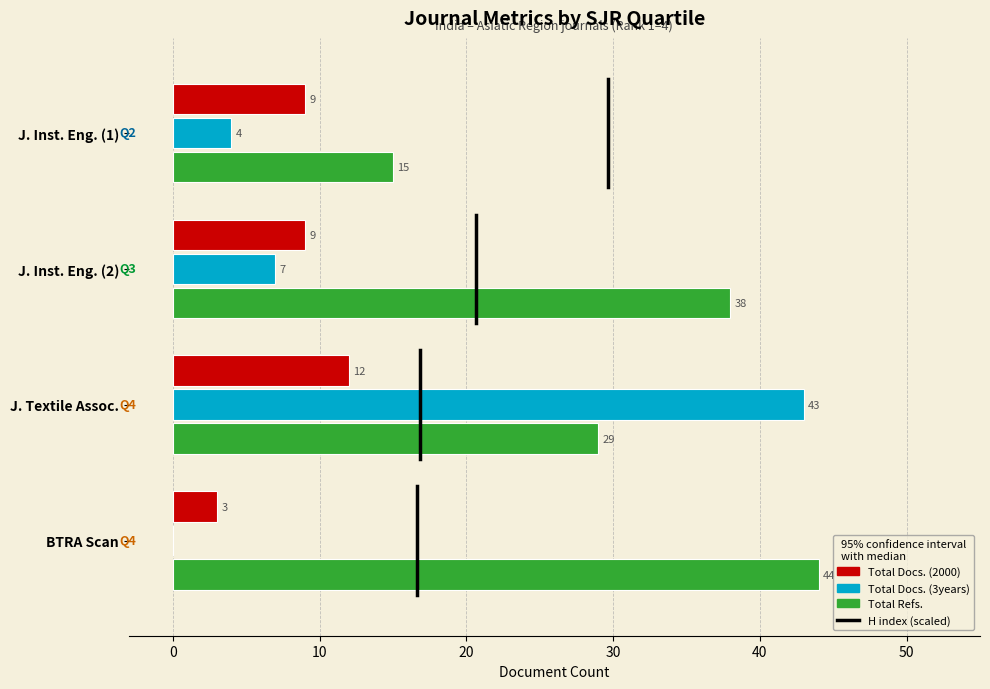

True or false: Total Refs. has a value of 62 at J. Inst. Eng. (2).

False